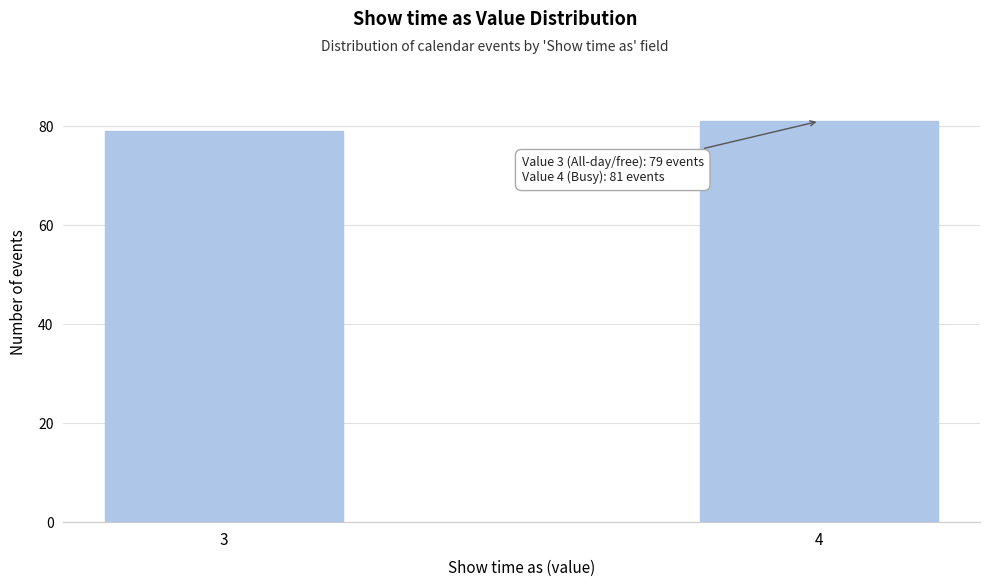

Reading left to right, what are all the values shown in this chart?

79	81